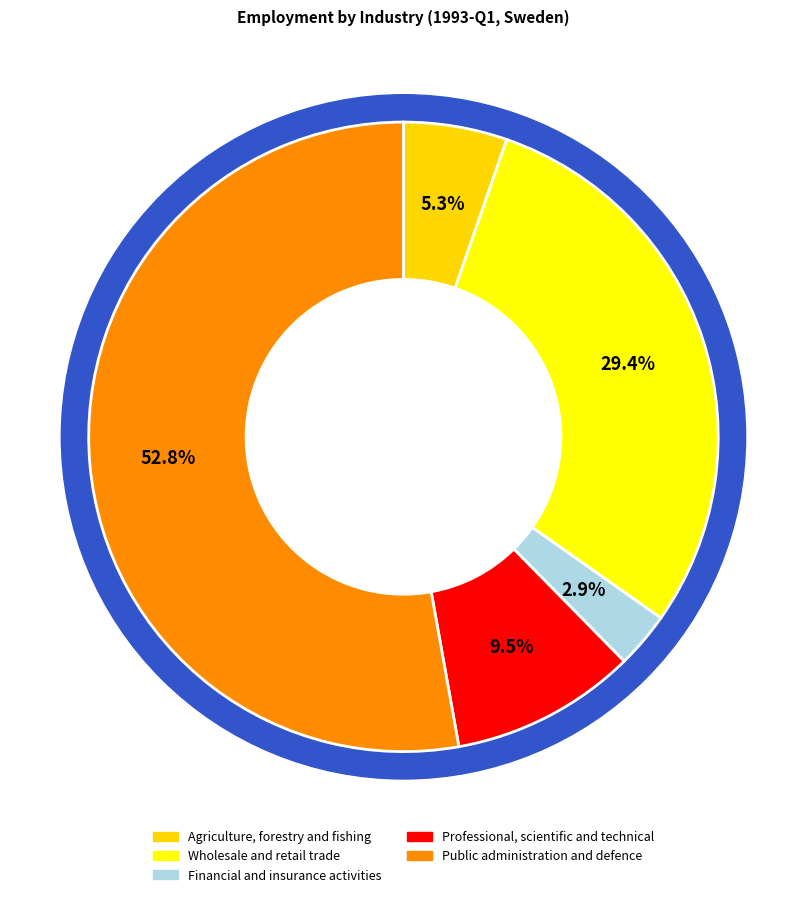

How much of the chart is everything except Agriculture, forestry and fishing?

94.7%